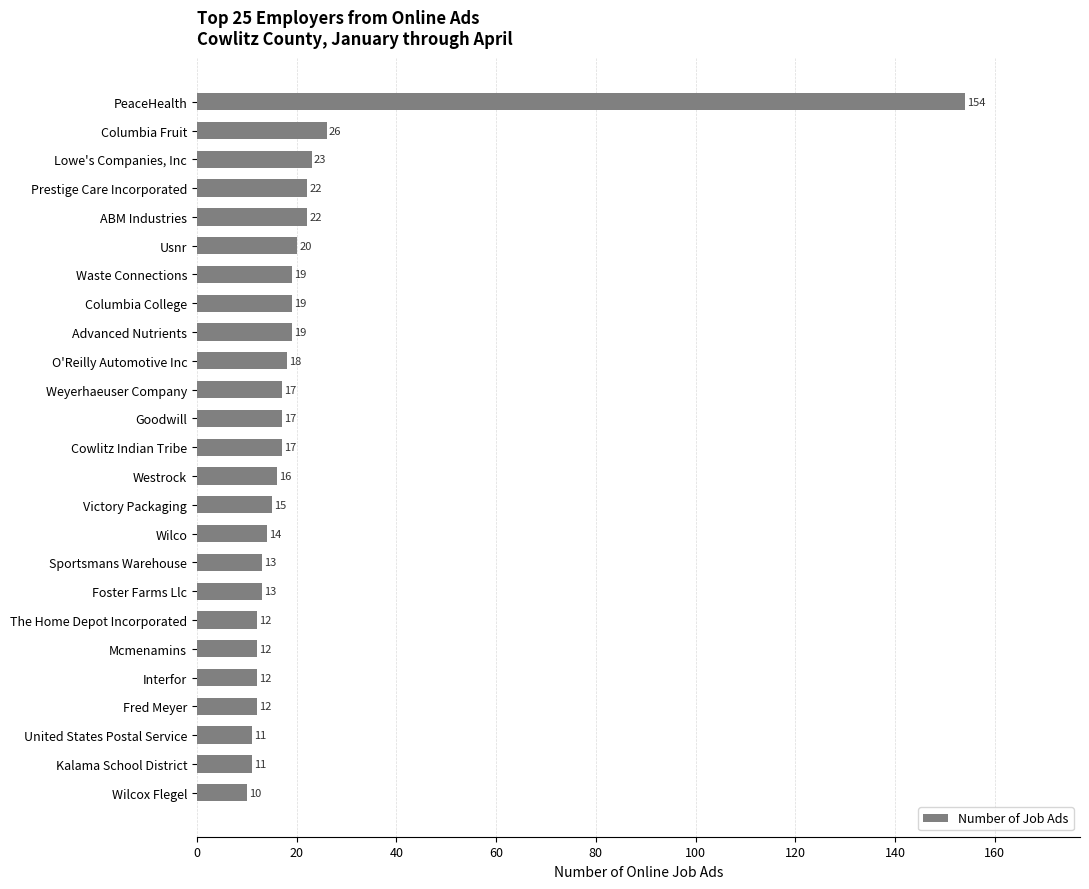

The value at Goodwill is 17. True or false?

True